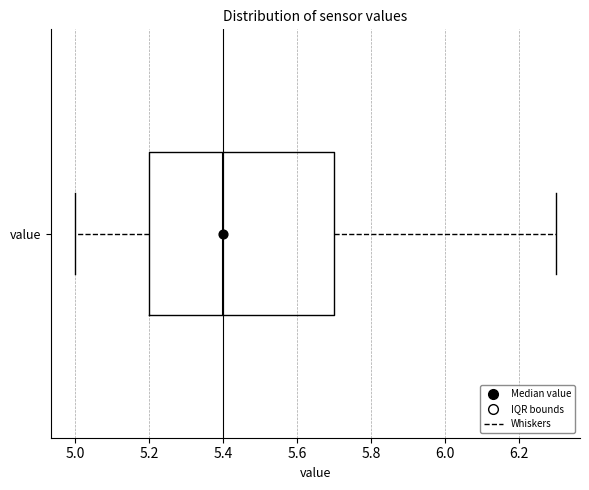

Where does the right whisker of the box for value end on the x-axis? The values are not printed on the chart, so give them approximately, as read against the axis.

6.3